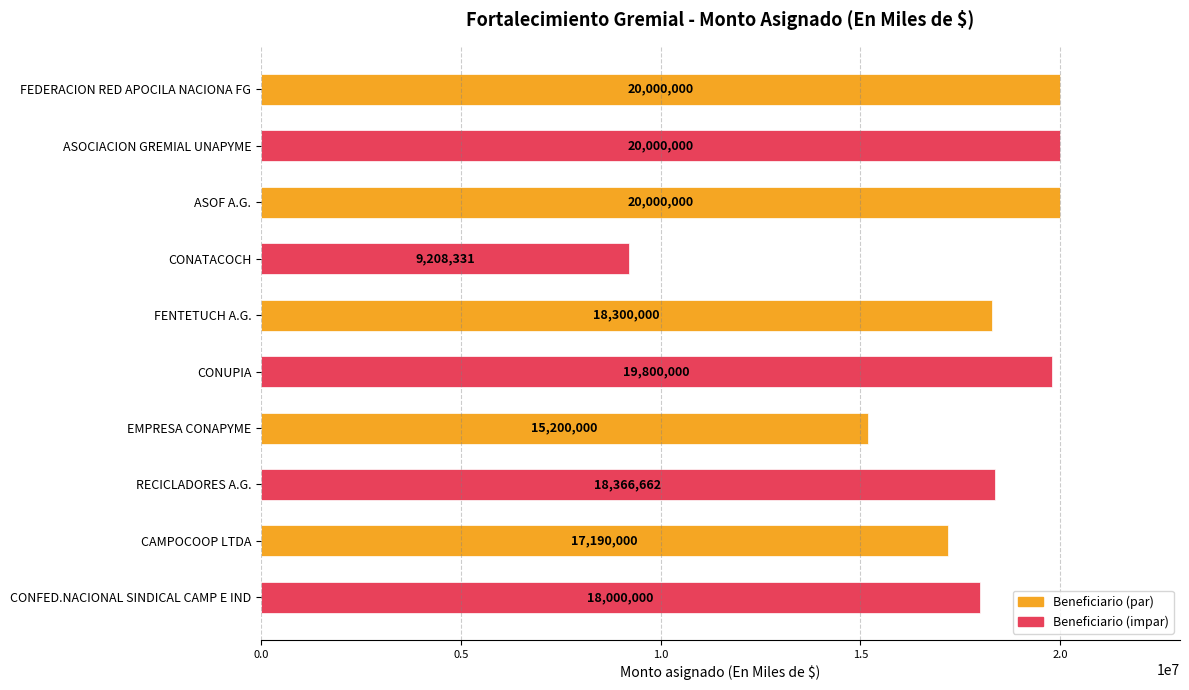

Is it true that the value at CONFED.NACIONAL SINDICAL CAMP E IND is 7084221?

False